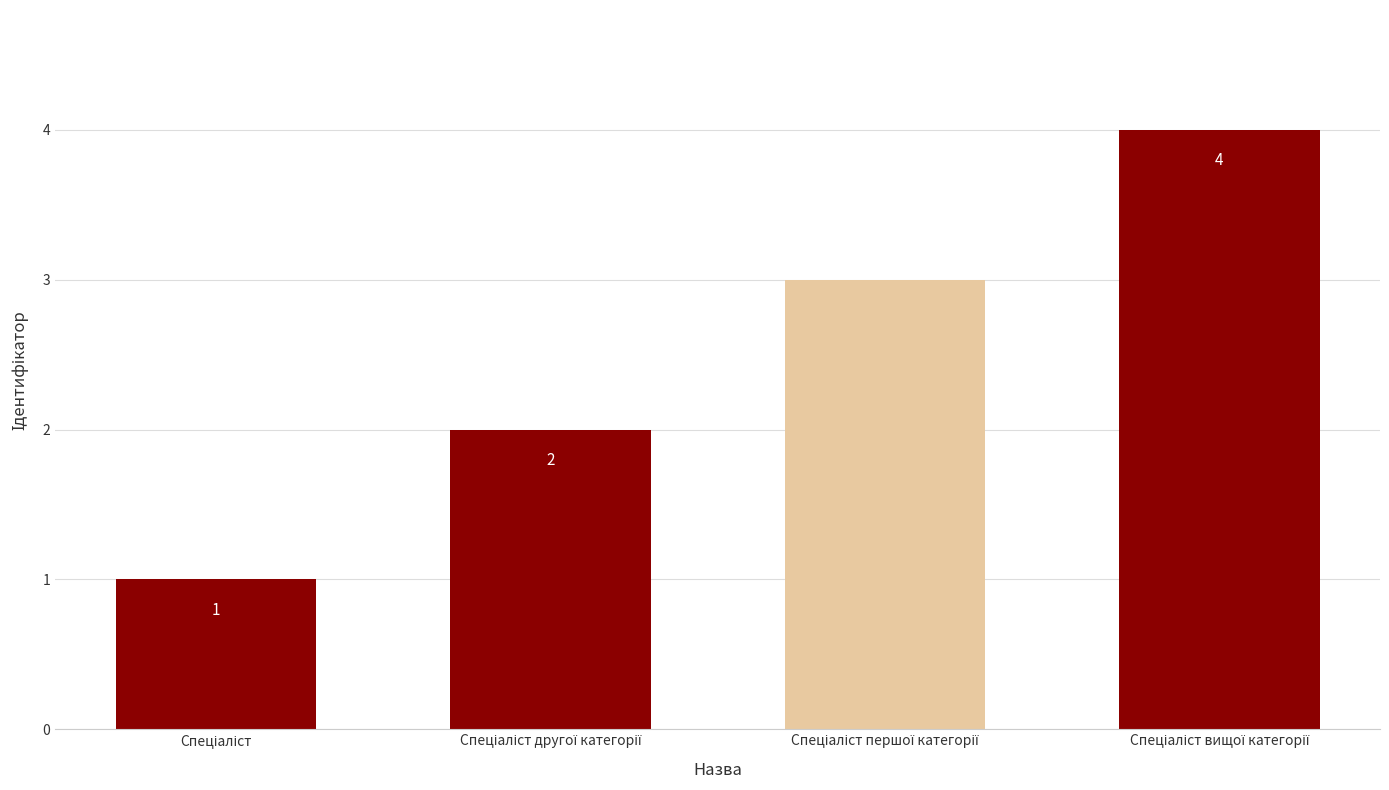

What is the value of the 2nd bar from the left?

2